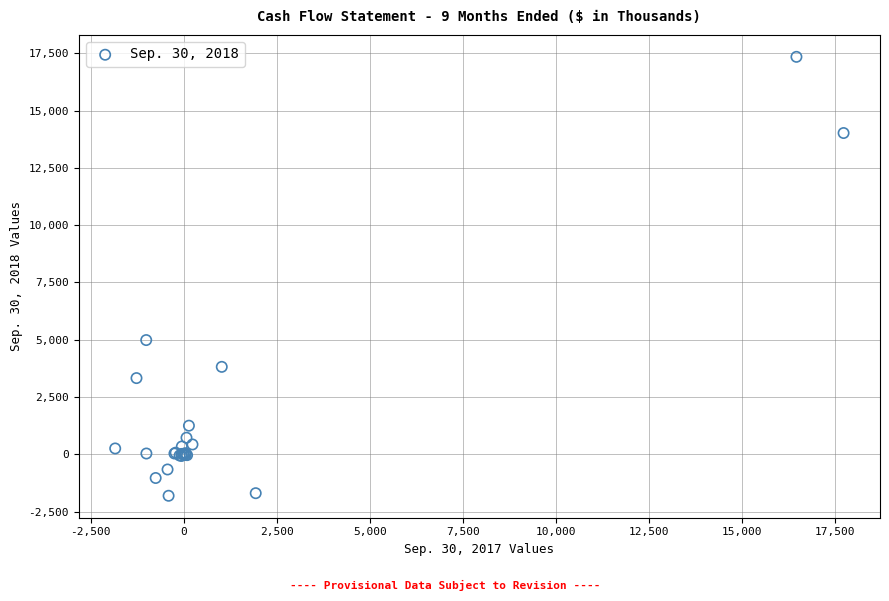

What Y value in the scatter plot is closest to 7769?

4986